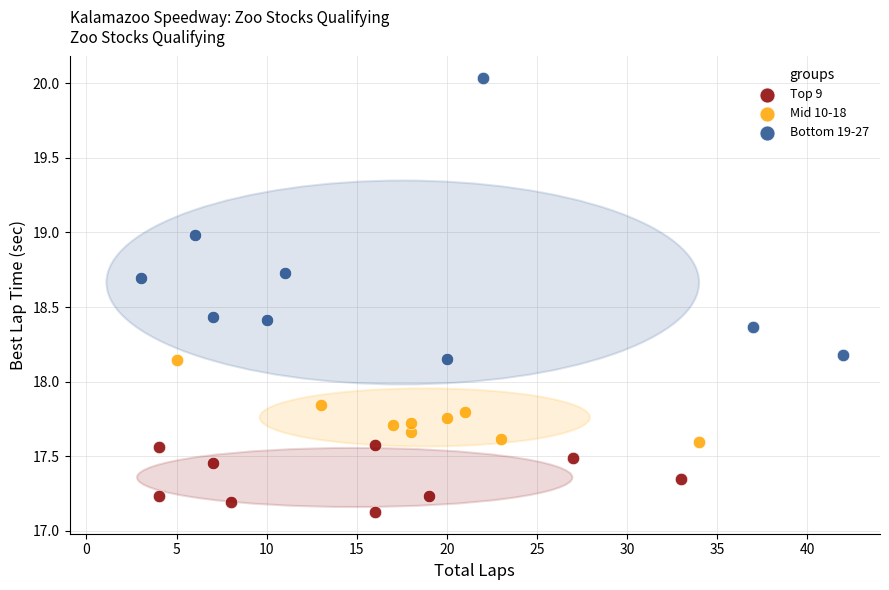

Which series has the widest spread of Y values?

Bottom 19-27